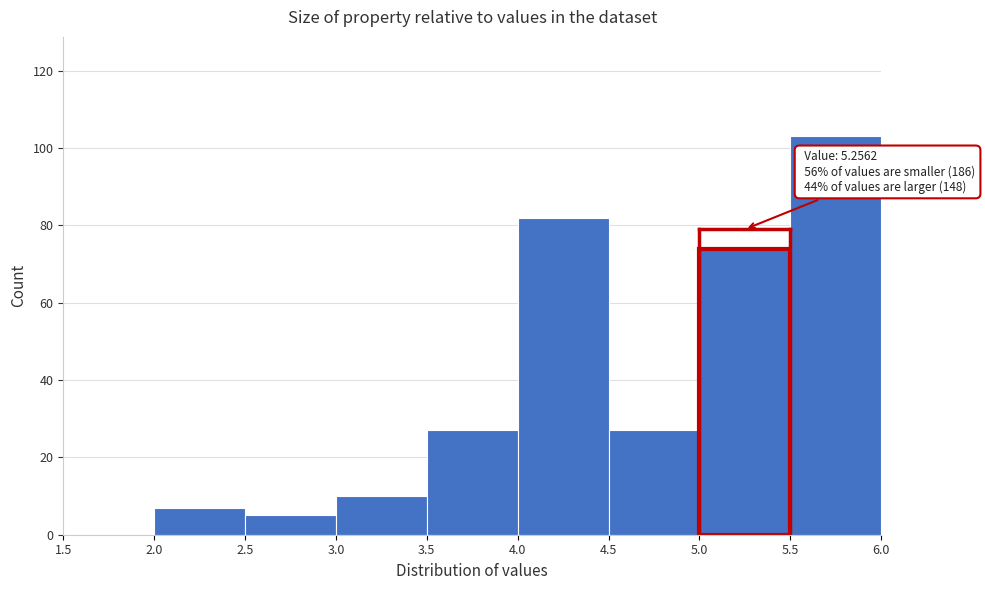

Which range on the x-axis has the tallest bar?

5.5 to 6.0